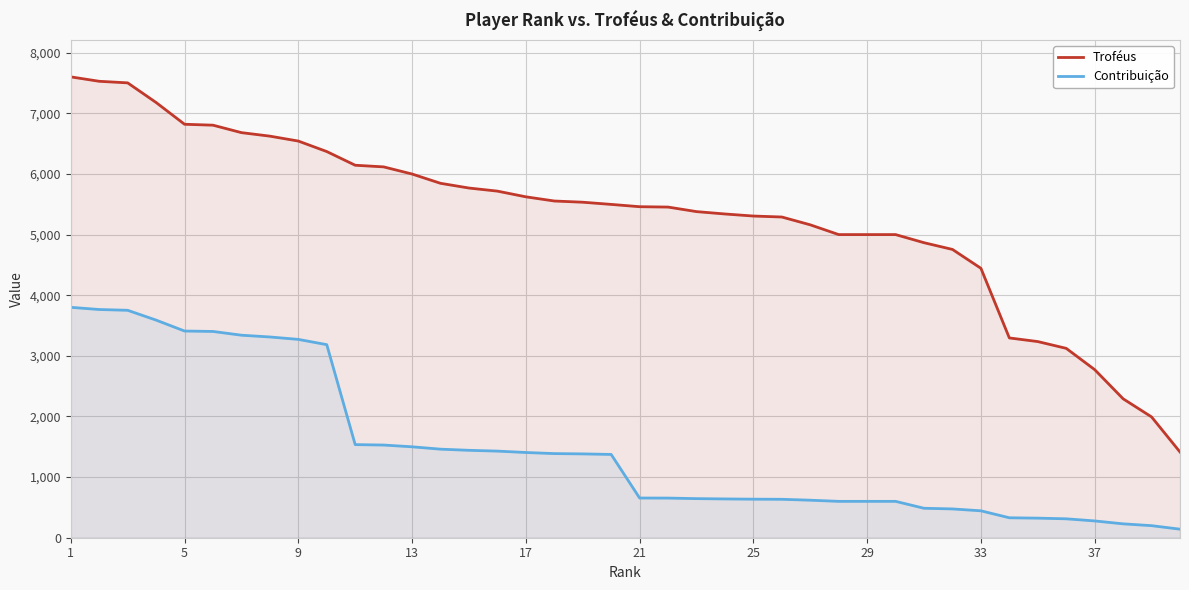

Rank the series by their maximum value, from highest to lowest.

Troféus, Contribuição